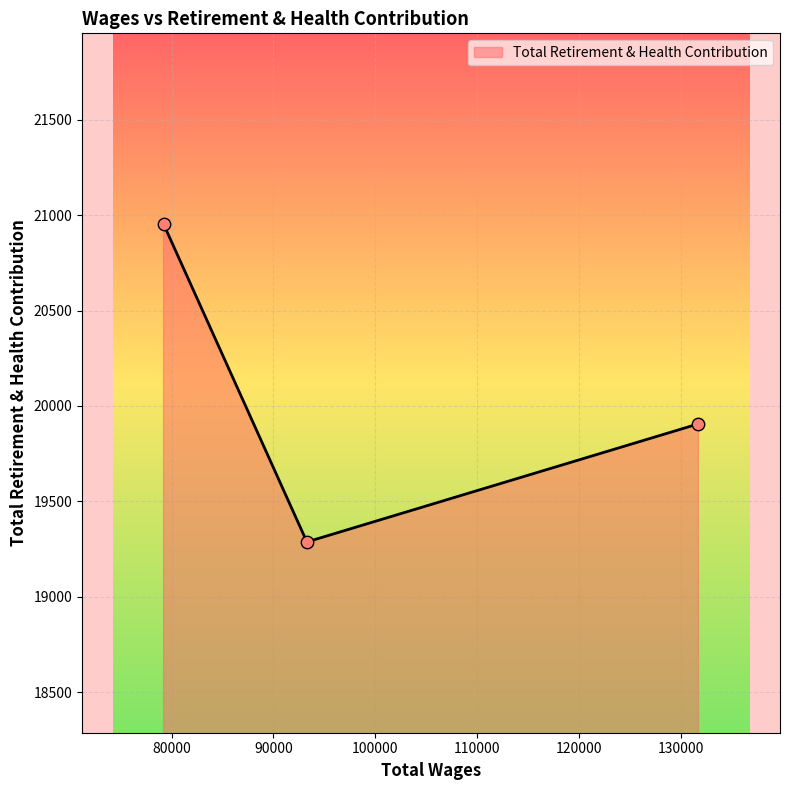

What is the difference between the maximum and minimum values?

1666